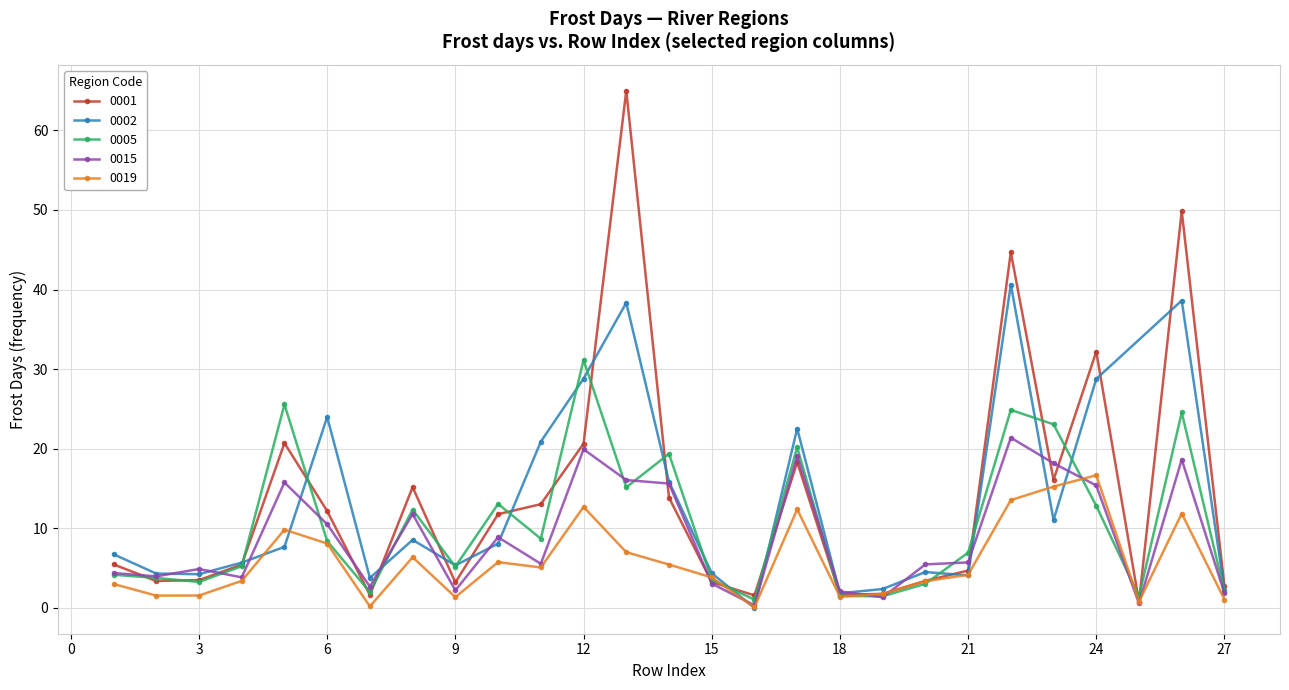

Where does the 0005 series first go above 6?

5